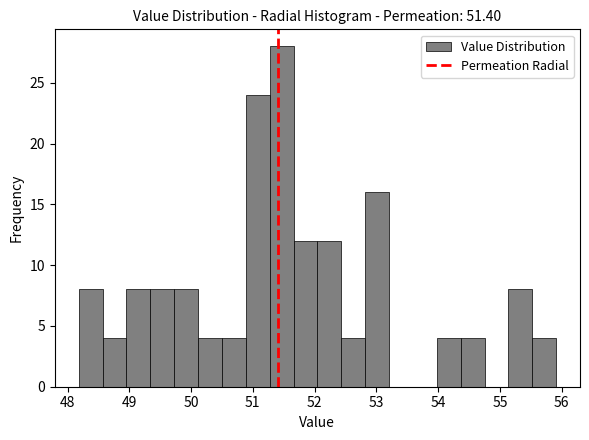

Read against the x-axis, roughly where is the centre of the tallest bar?

51.5